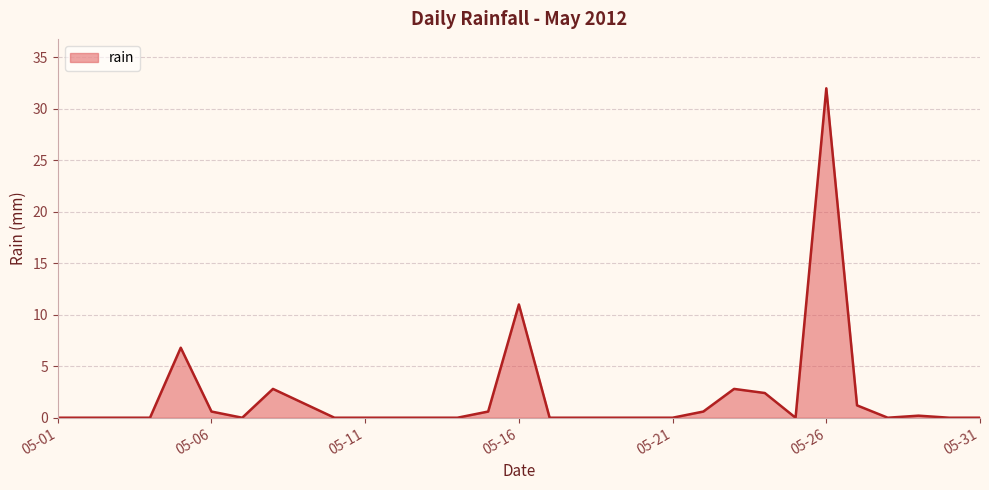

What is the maximum value shown in the chart?

32.0